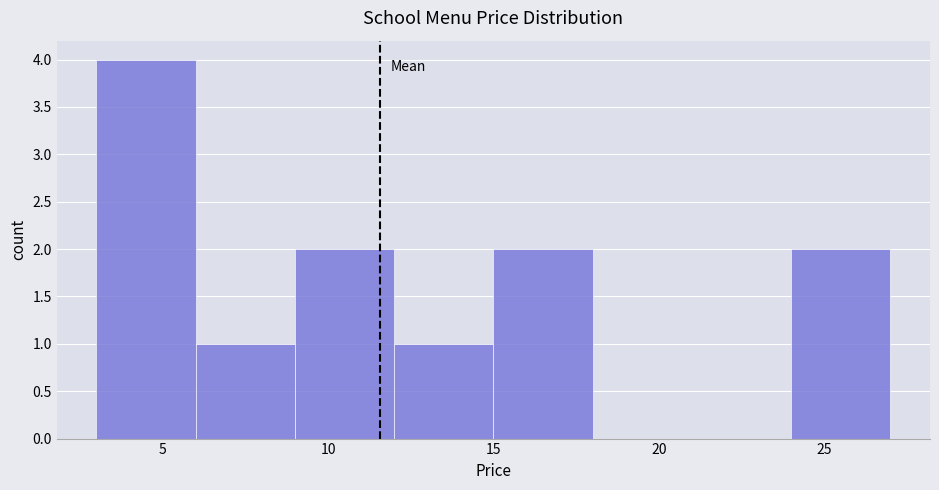

Reading left to right, list every bar in this chart as the range it spans on the x-axis followed by its height. The values are not printed on the chart, so give them approximately, as read against the axis.

3 to 6: 4
6 to 9: 1
9 to 12: 2
12 to 15: 1
15 to 18: 2
18 to 21: 0
21 to 24: 0
24 to 27: 2